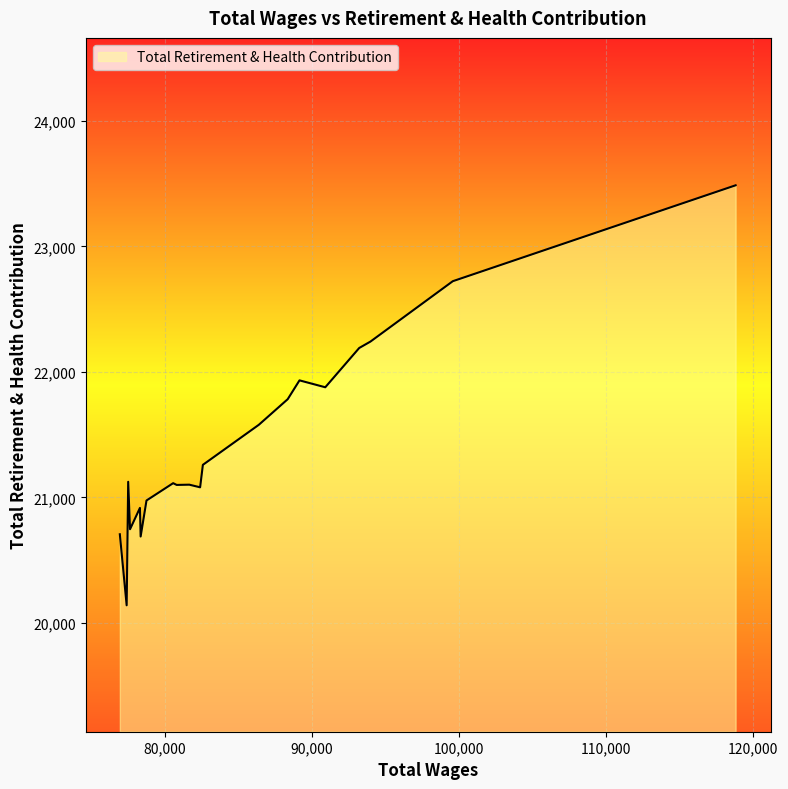

What is the smallest value displayed?

20141